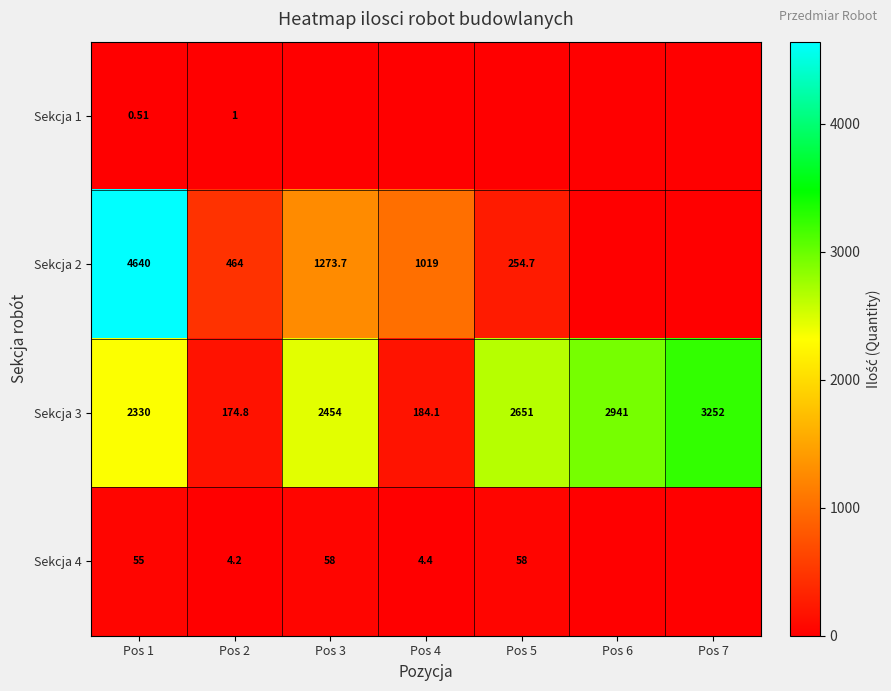

Is the value of Sekcja 1 at Pos 1 greater than the value of Sekcja 2 at Pos 5?

No